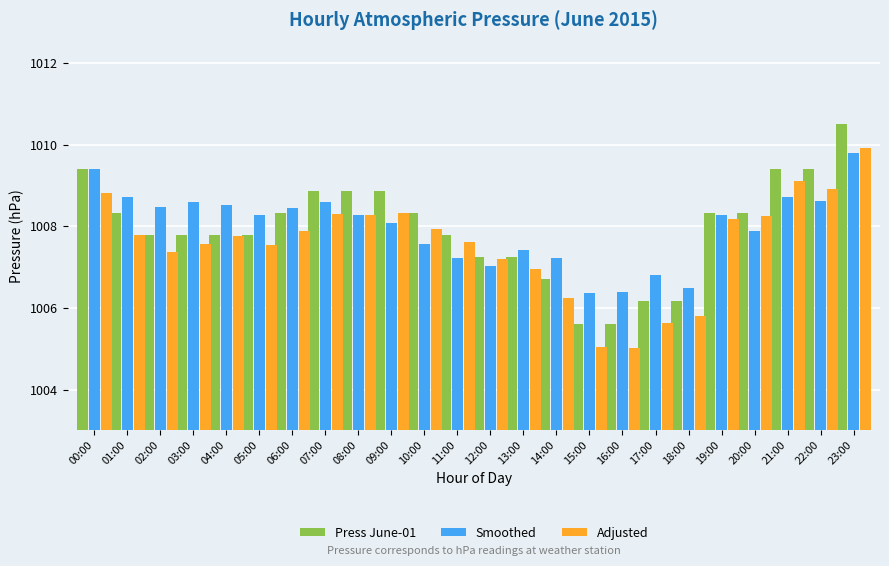

At which category is the sum across all series the highest?

23:00